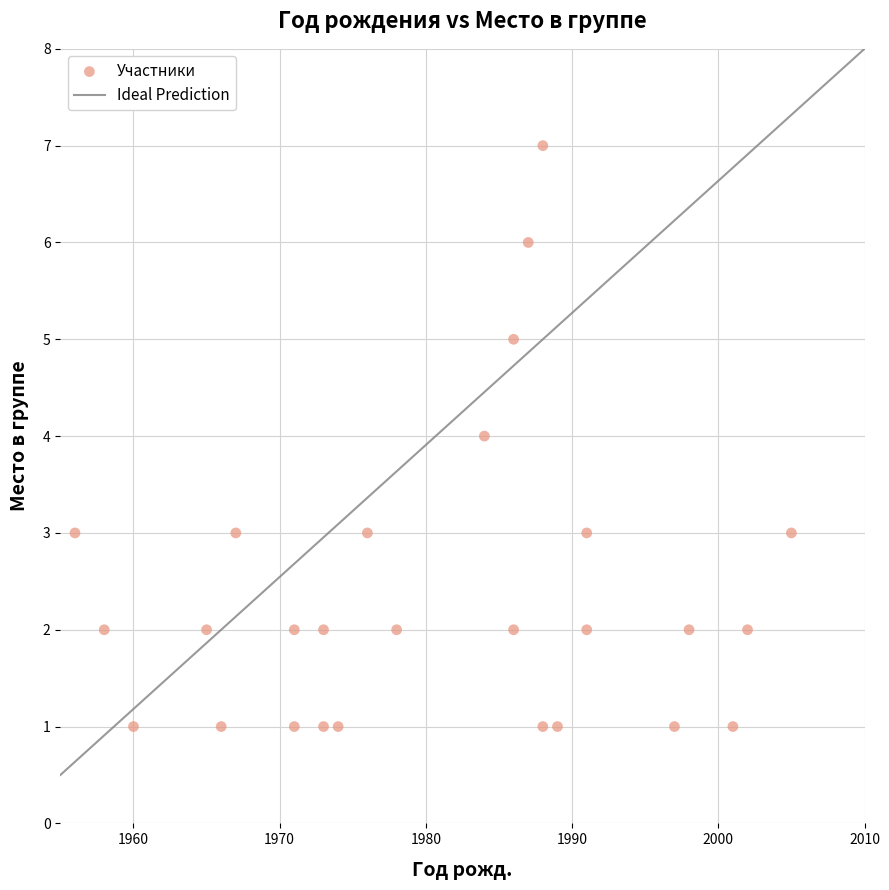

What is the range of X values (max minus min)?

49